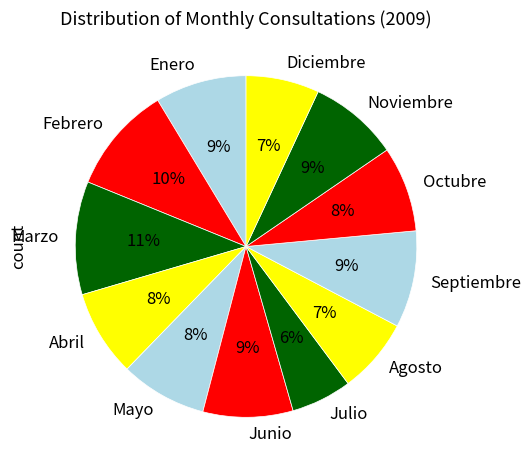

Does Enero represent more than half of the total?

No